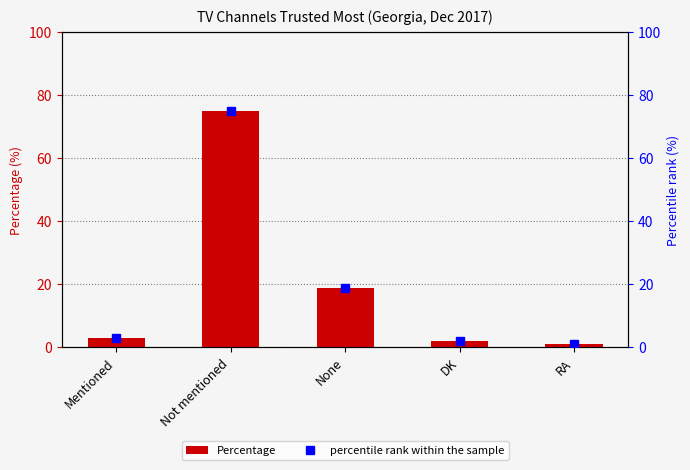

Count the number of data series in this chart.

2